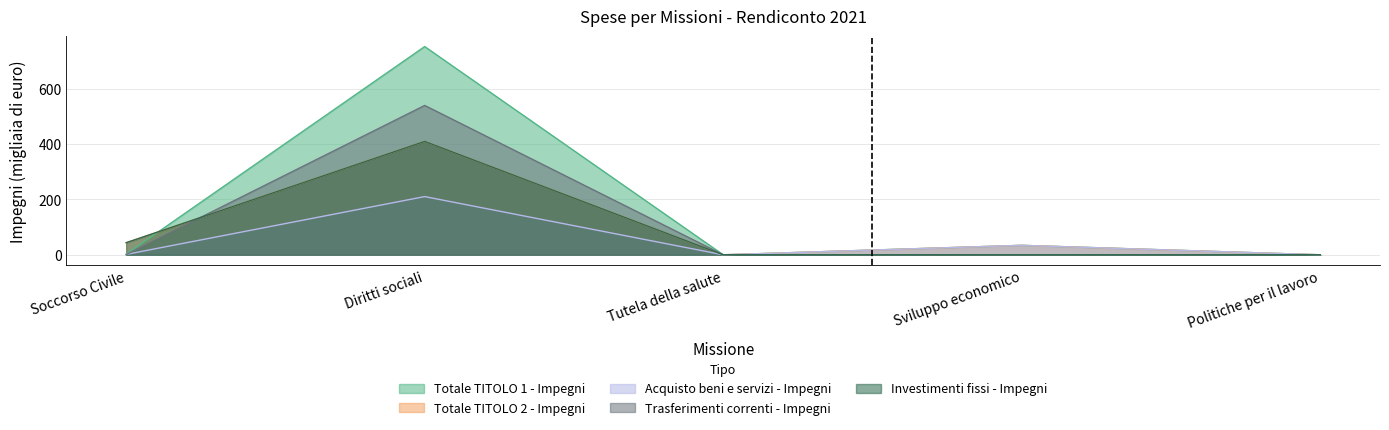

At which category is the sum across all series the highest?

Diritti sociali